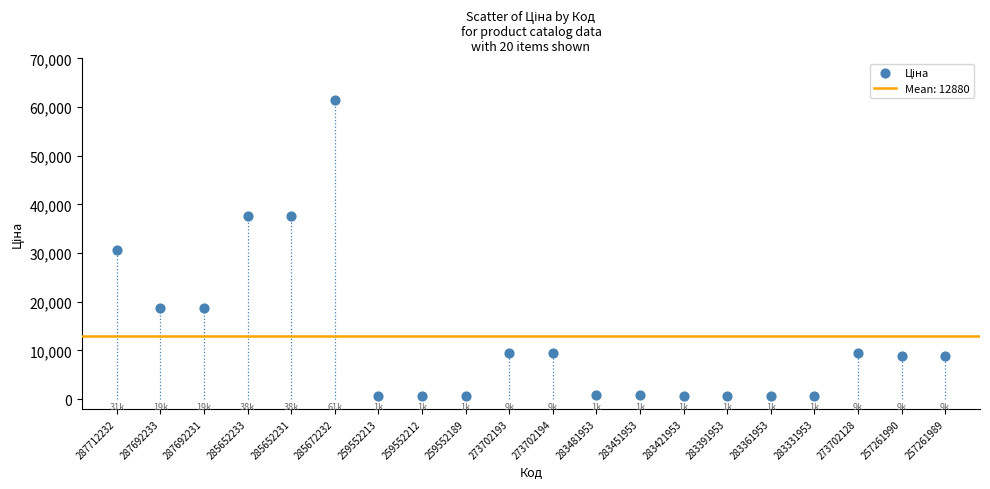

What is the range of Y values (max minus min)?

60849.9